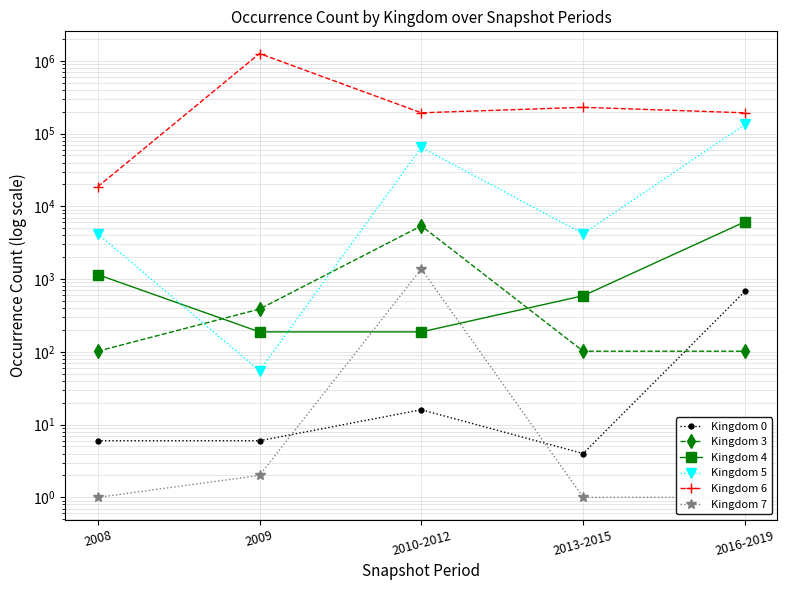

Which label corresponds to the largest value in the chart?

2009